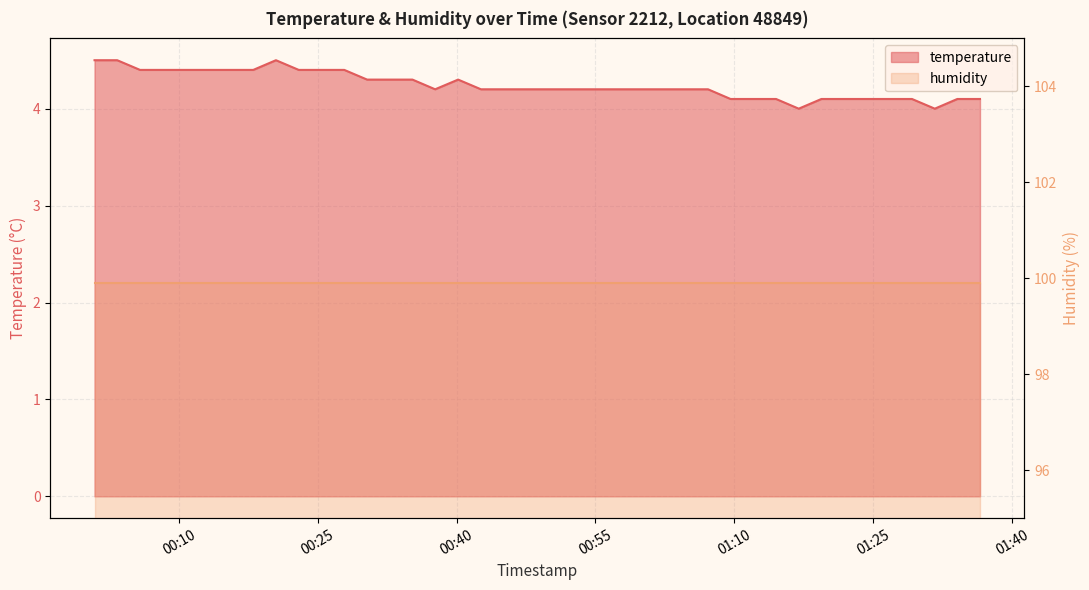

Is it true that the value at 2023-02-28T00:32:47 is 7.1?

False